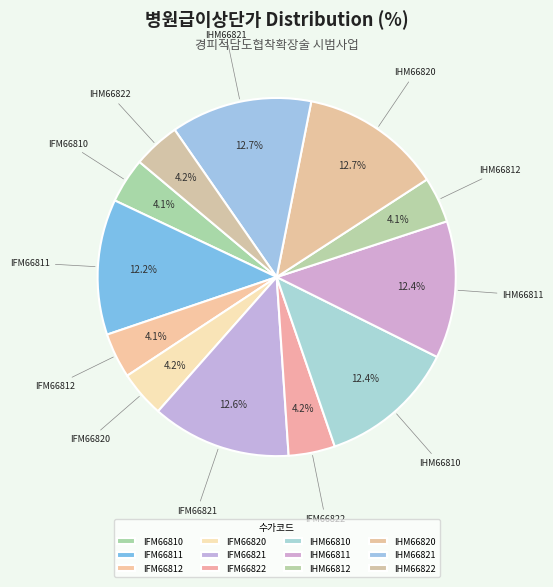

Is there a majority slice in this chart?

No